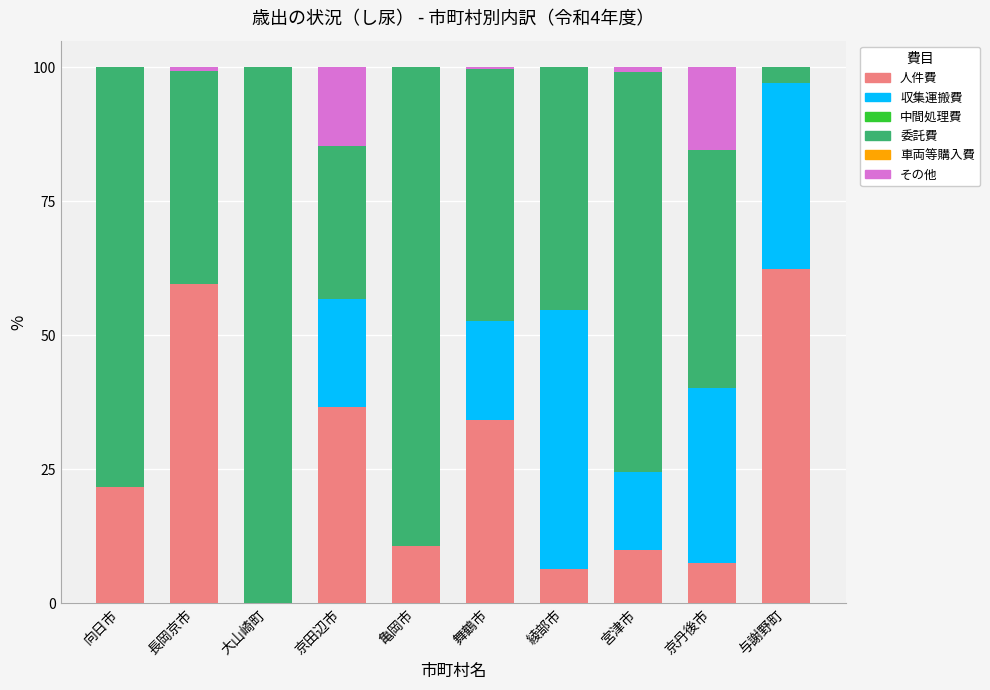

Is it true that 人件費 equals 6.4 at 綾部市?

True